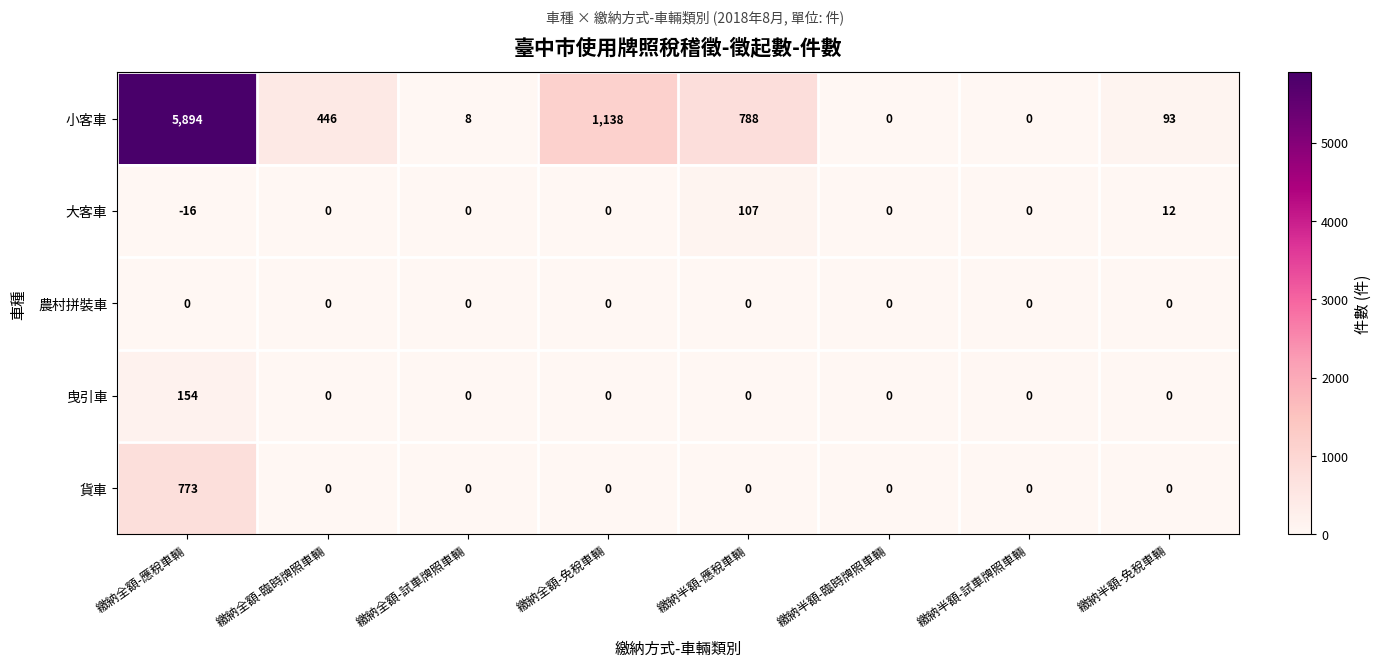

Which label corresponds to the largest value in the chart?

繳納全額-應稅車輛